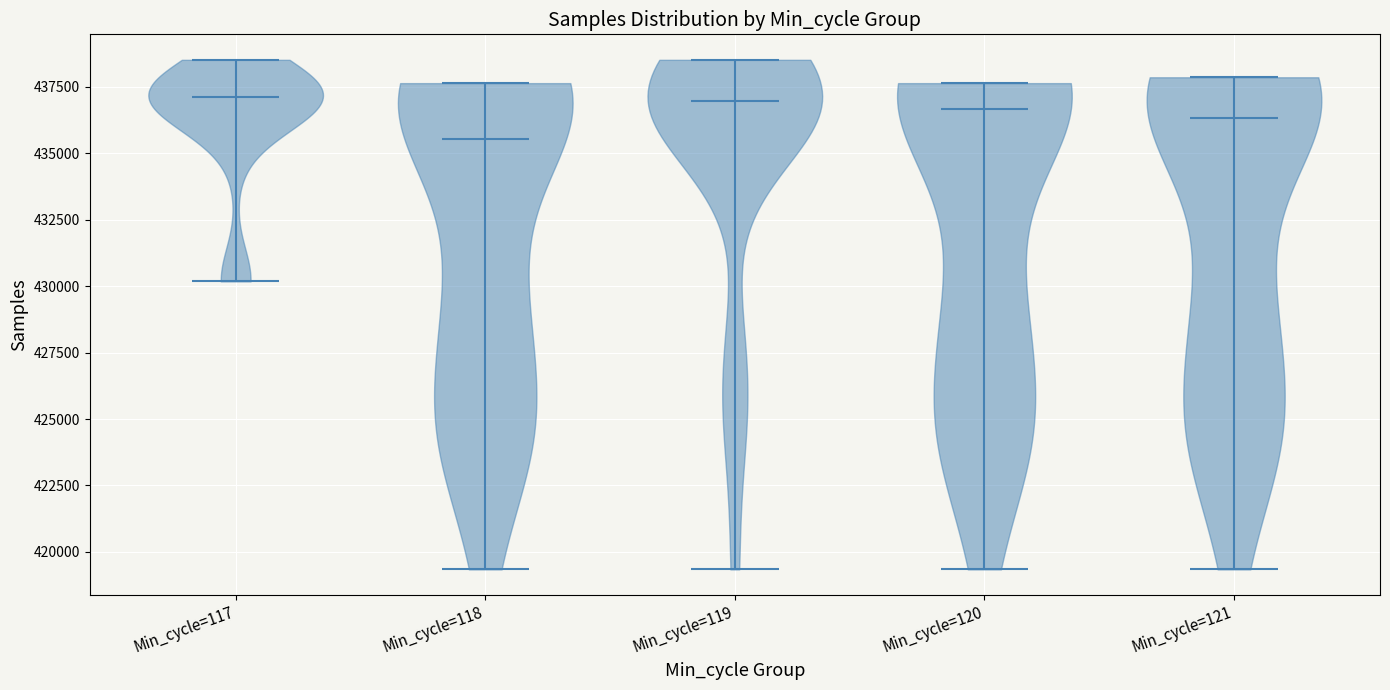

Reading left to right, read every violin against the y-axis: where its median line is, and the lowest and highest points it reaches. The values are not printed on the chart, so give them approximately, as read against the axis.

Min_cycle=117: median line 437000, lowest point 430000, highest point 438500
Min_cycle=118: median line 435500, lowest point 419500, highest point 437500
Min_cycle=119: median line 437000, lowest point 419500, highest point 438500
Min_cycle=120: median line 436500, lowest point 419500, highest point 437500
Min_cycle=121: median line 436500, lowest point 419500, highest point 438000